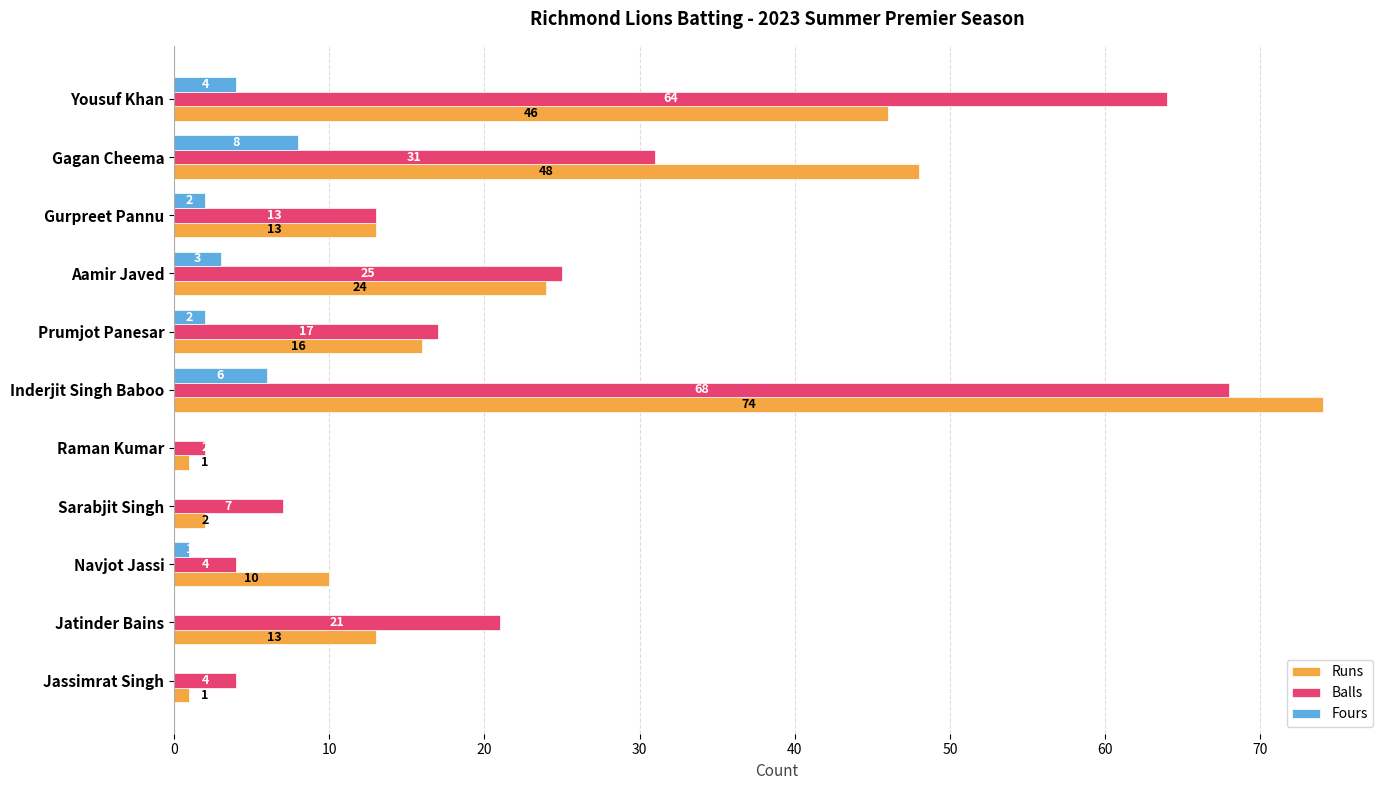

How many values in Fours are above zero?

7